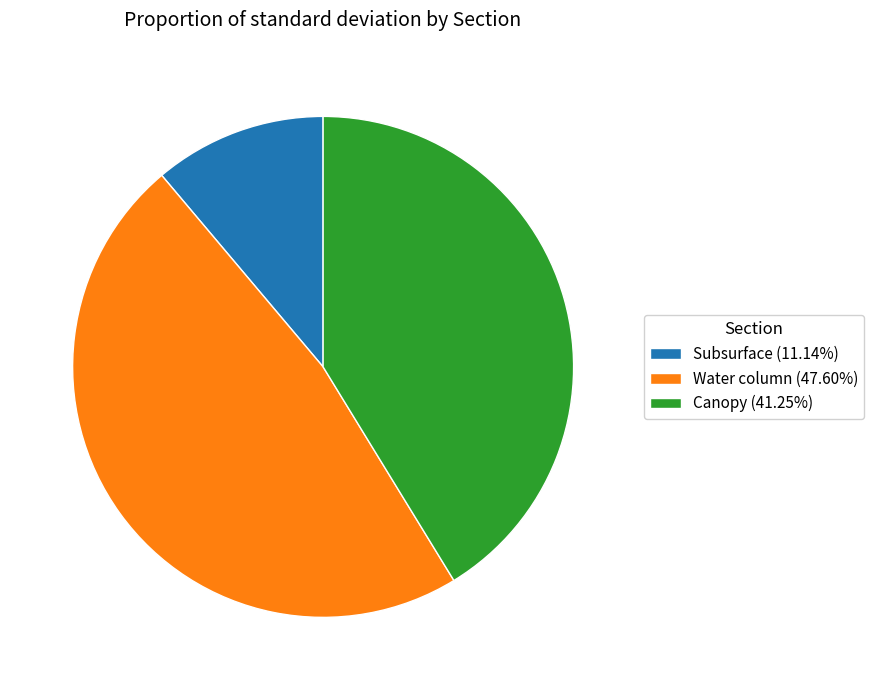

How many segments does this pie chart have?

3